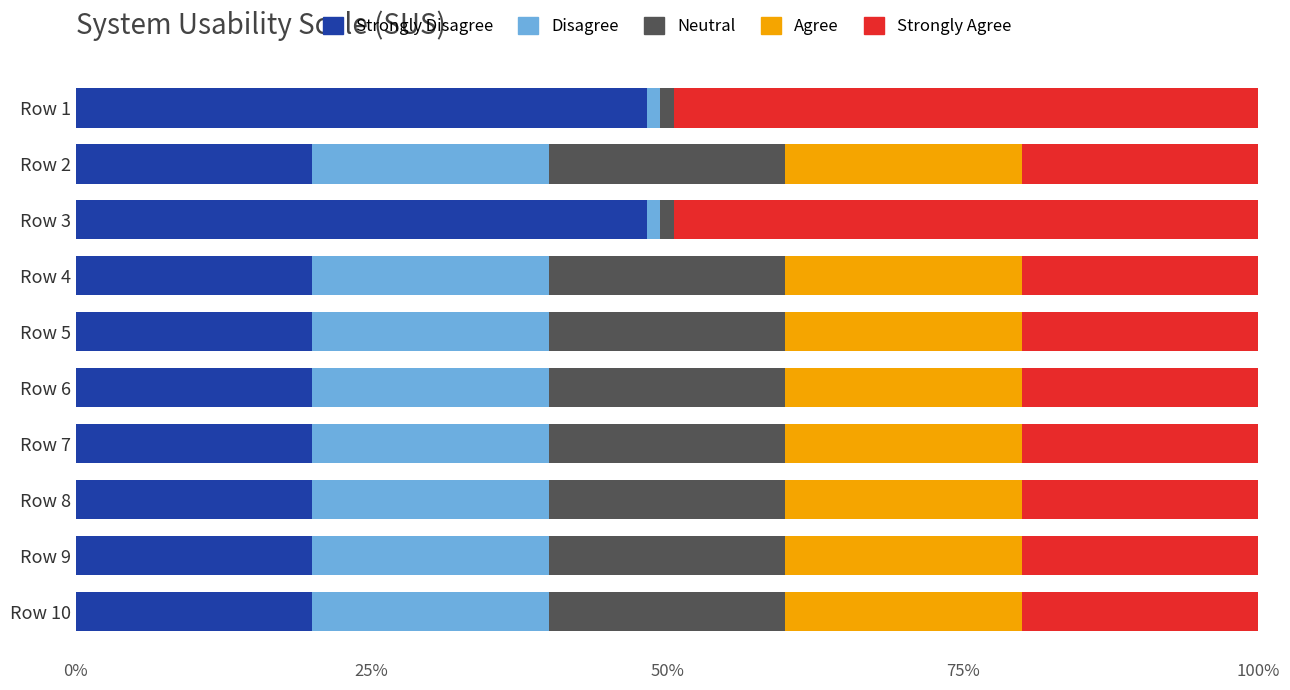

What is the total value across all series at Row 6?

100.0